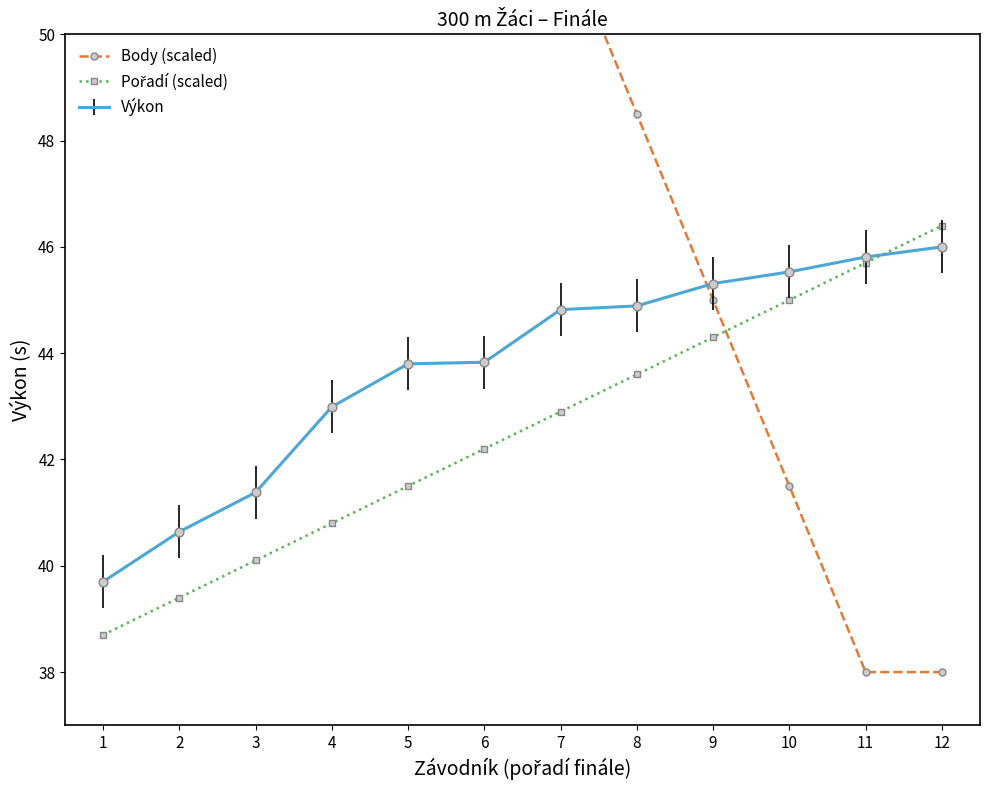

Is the value of Body (scaled) at 6 greater than the value of Pořadí (scaled) at 10?

Yes